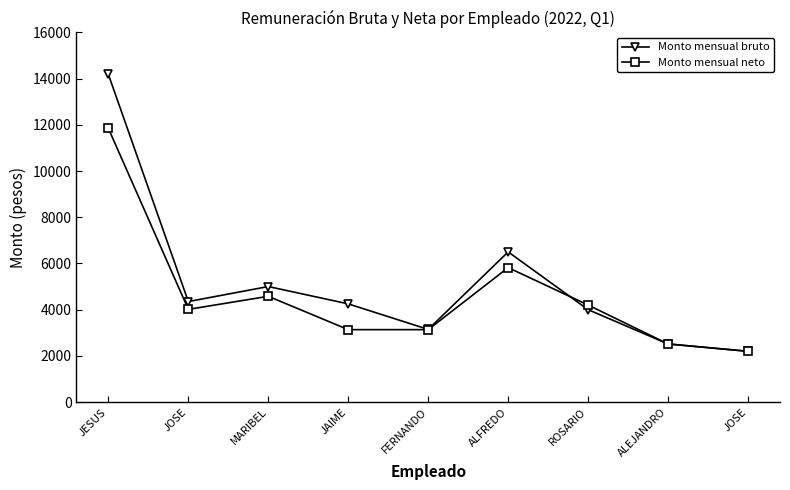

Which series has the largest range (max minus min)?

Monto mensual bruto